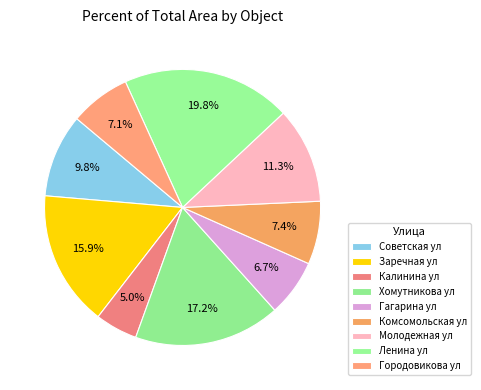

How many segments does this pie chart have?

9